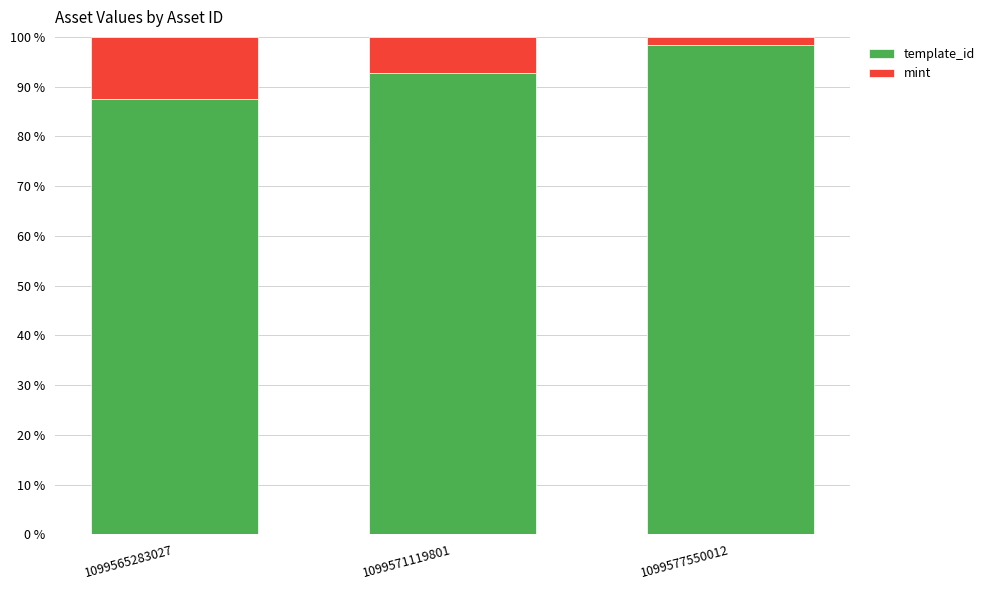

What are all the series names shown in the legend?

template_id, mint